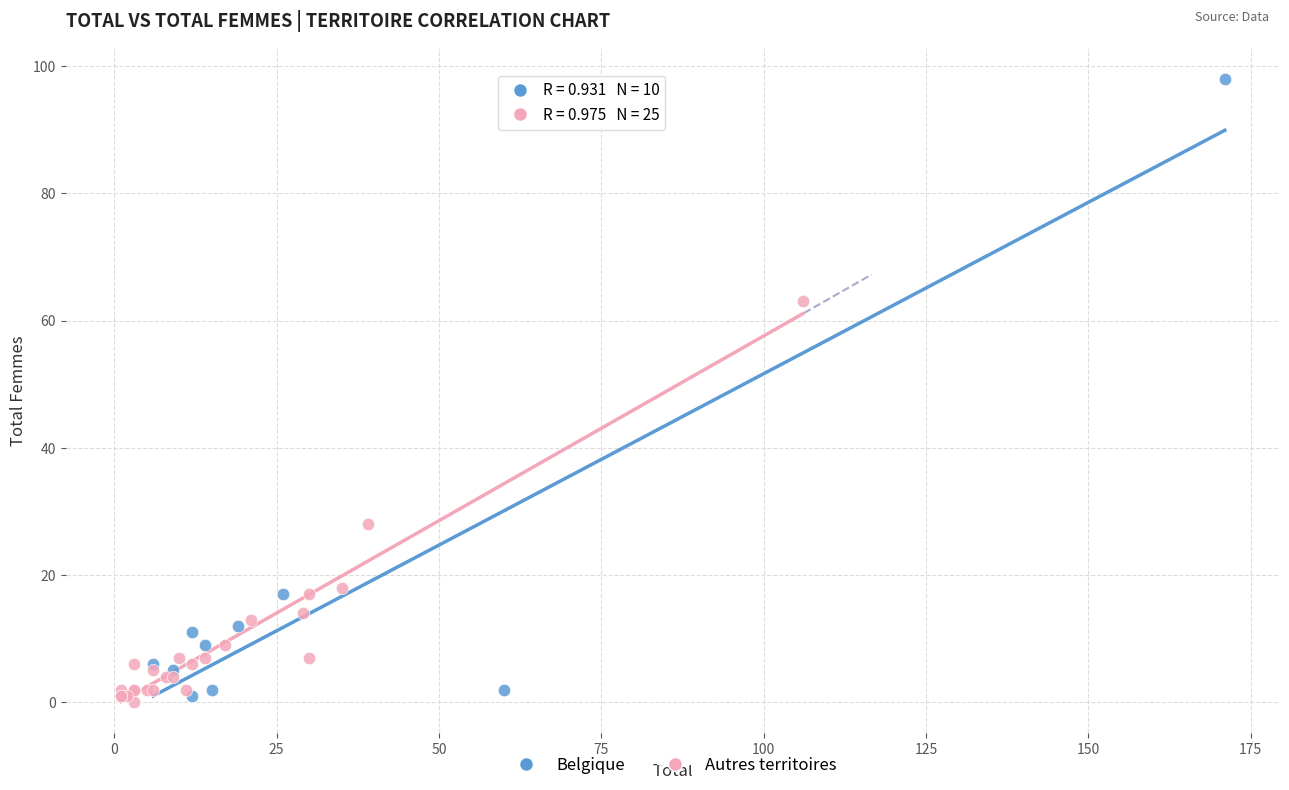

Which series has the widest spread of Y values?

Belgique